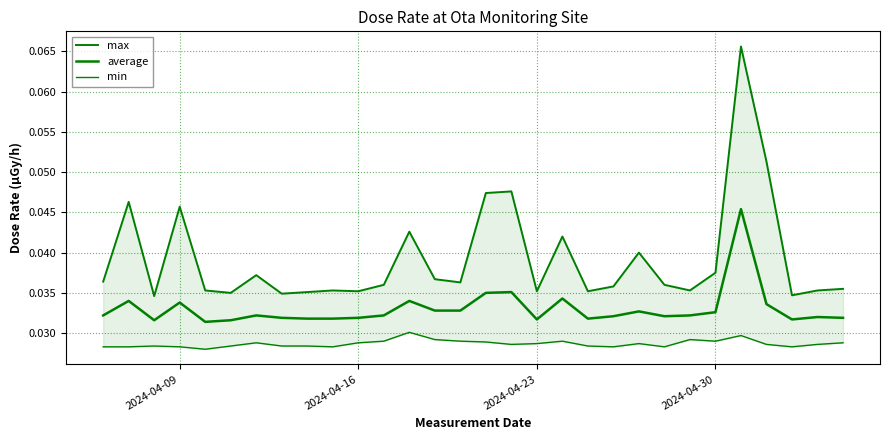

List the series in order of their overall mean, highest first.

max, average, min